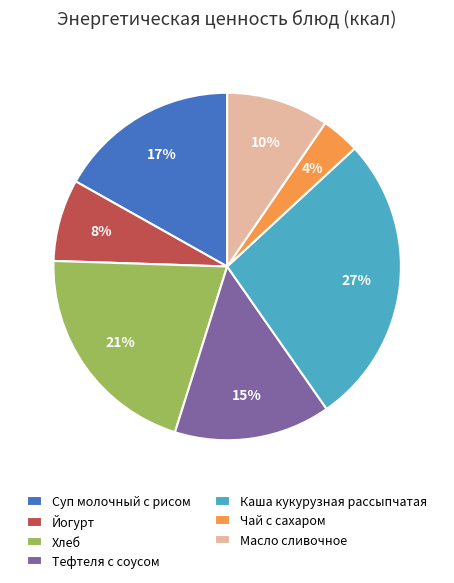

To the nearest percent, what percentage of the pie is Масло сливочное?

10%